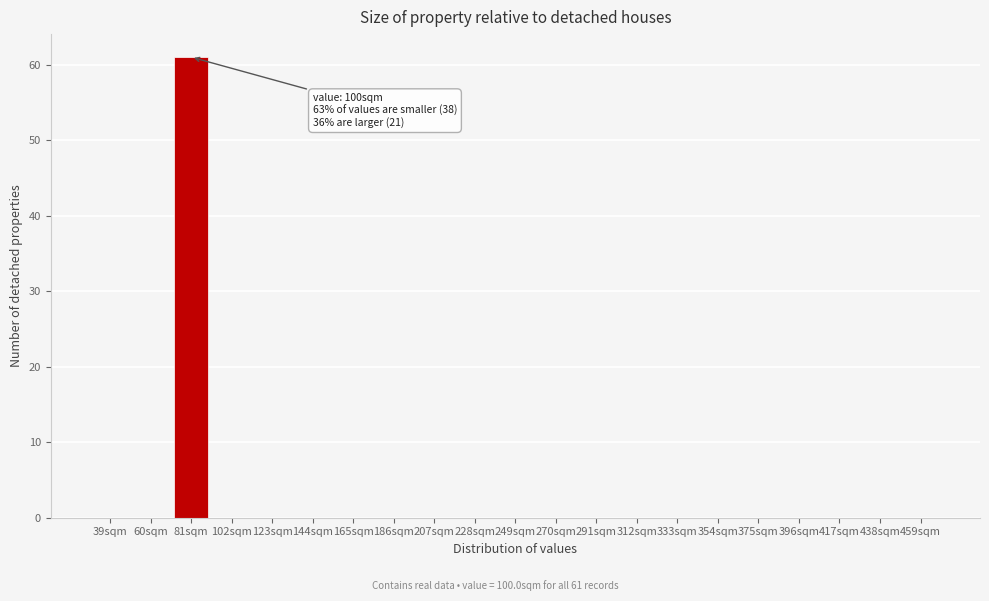

Reading left to right, extract all data points from this chart.

39sqm=0	60sqm=0	81sqm=61	102sqm=0	123sqm=0	144sqm=0	165sqm=0	186sqm=0	207sqm=0	228sqm=0	249sqm=0	270sqm=0	291sqm=0	312sqm=0	333sqm=0	354sqm=0	375sqm=0	396sqm=0	417sqm=0	438sqm=0	459sqm=0